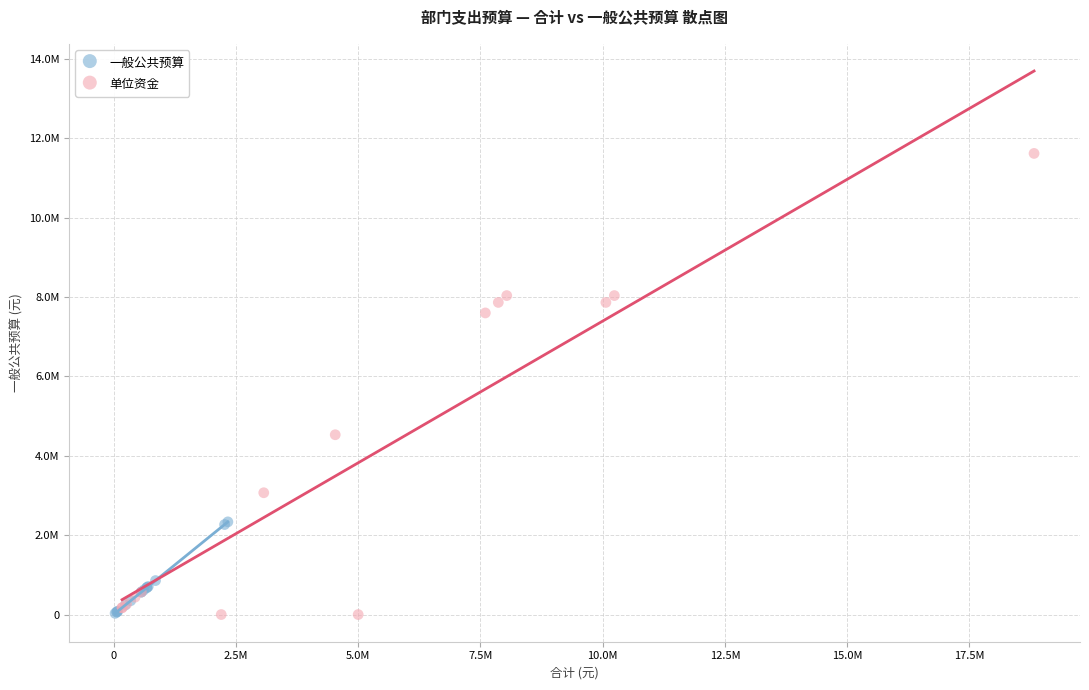

What are all the series names shown in the legend?

一般公共预算, 单位资金